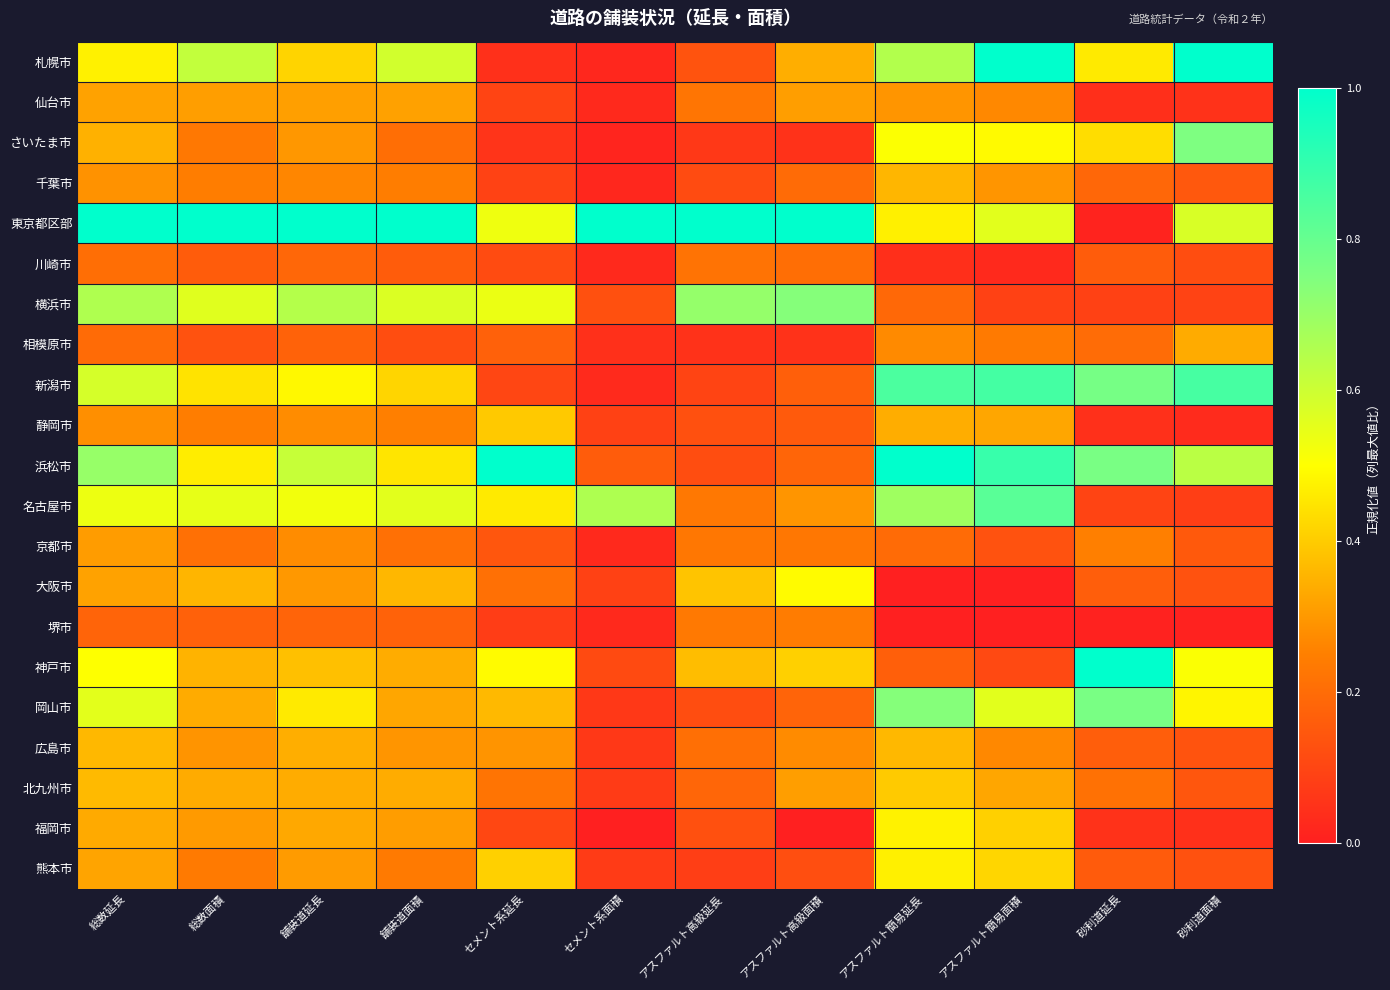

List the series in order of their peak value, lowest first.

川崎市, 堺市, 京都市, 仙台市, 相模原市, 千葉市, 広島市, 静岡市, 北九州市, 熊本市, 福岡市, 大阪市, 横浜市, さいたま市, 岡山市, 名古屋市, 新潟市, 札幌市, 東京都区部, 浜松市, 神戸市